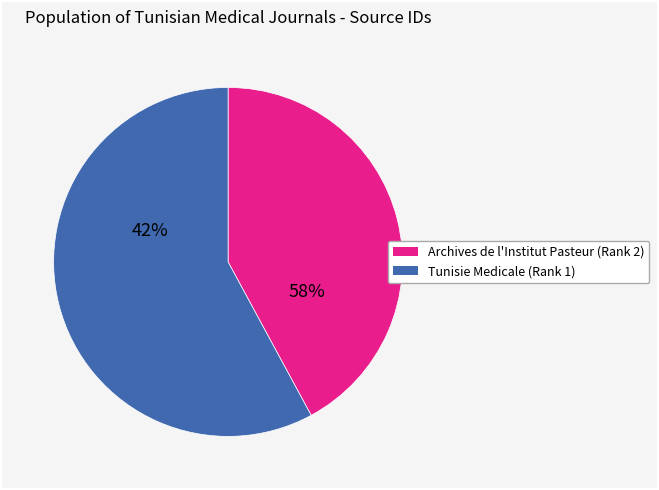

To the nearest percent, what portion does Tunisie Medicale (Rank 1) represent?

58%